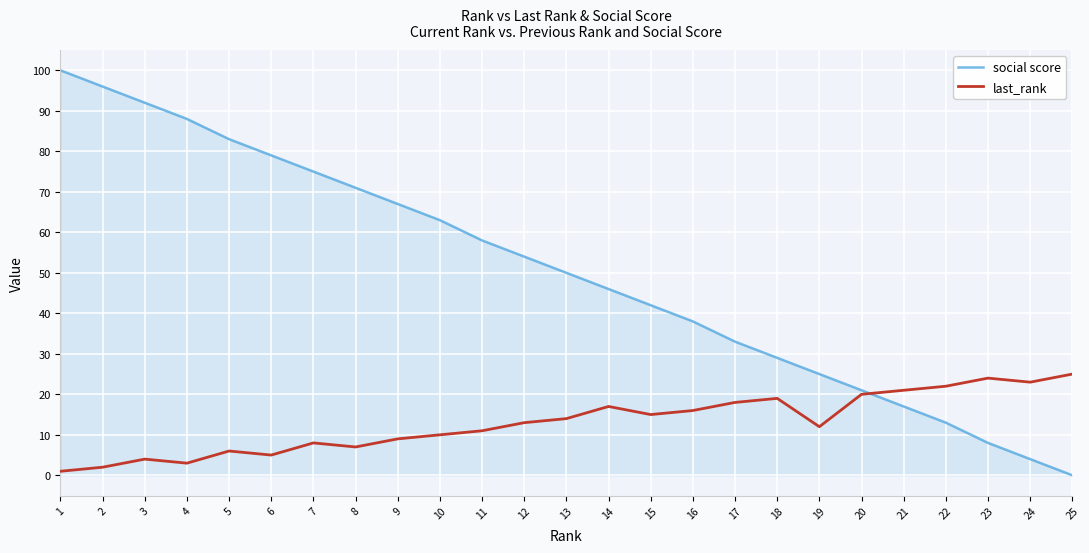

Where is last_rank nearest to the value 13?

12